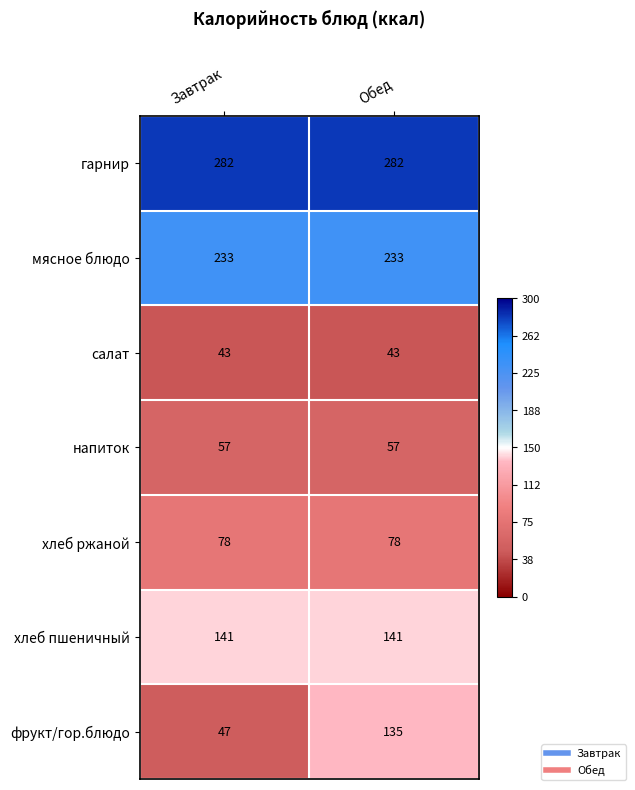

Is it true that напиток equals 80 at Завтрак?

False